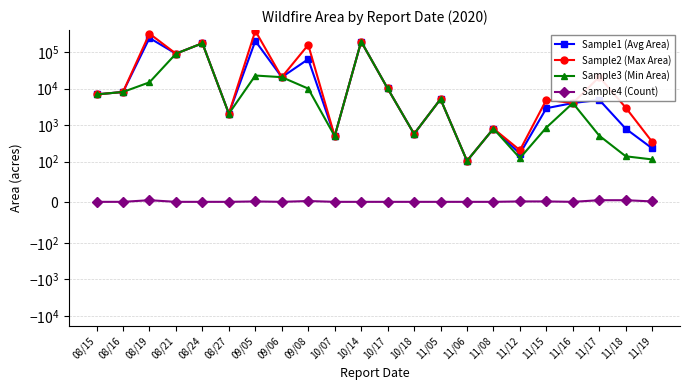

True or false: Sample4 (Count) and Sample3 (Min Area) intersect in this chart.

False